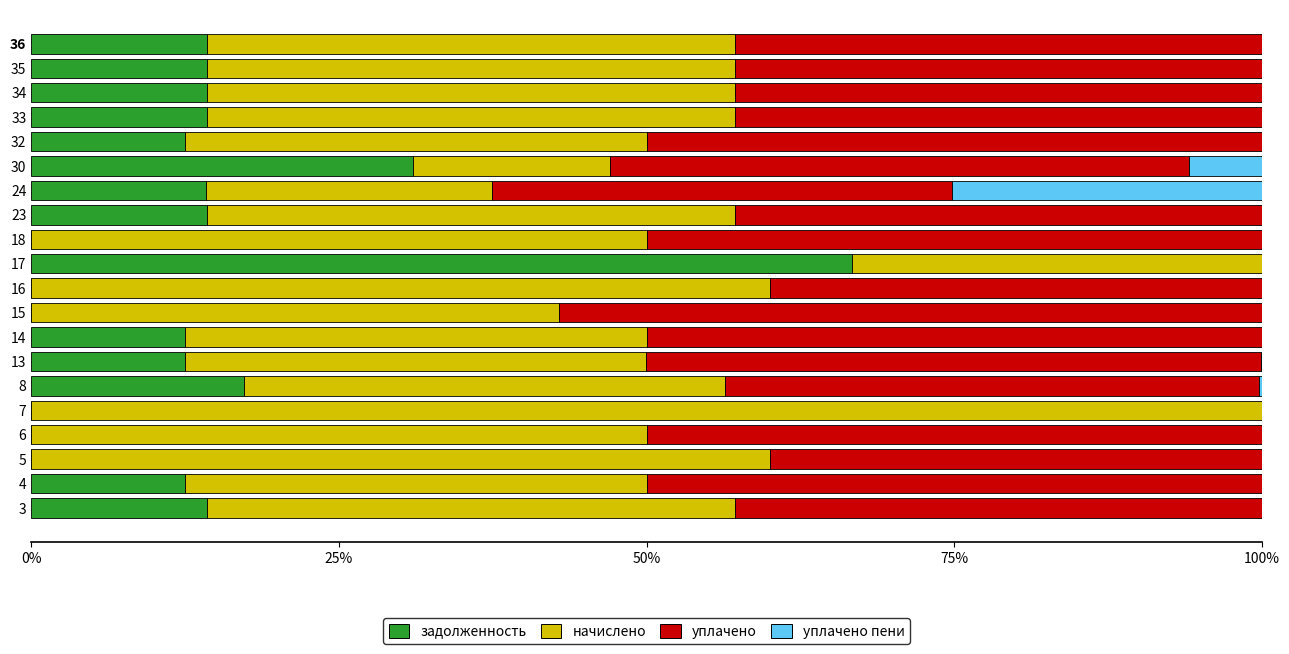

How many data points does each series have?

20